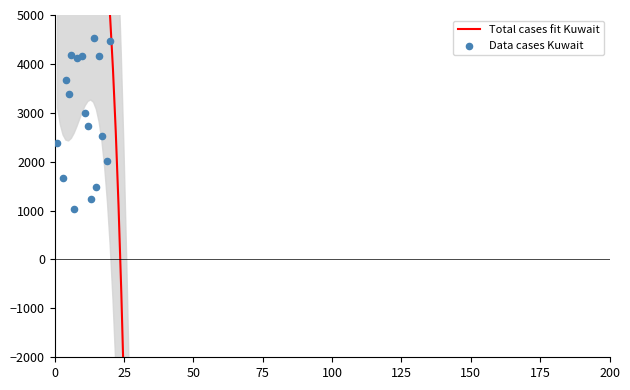

Approximately how many times larger is the value at 16 compared to 5?

1.2